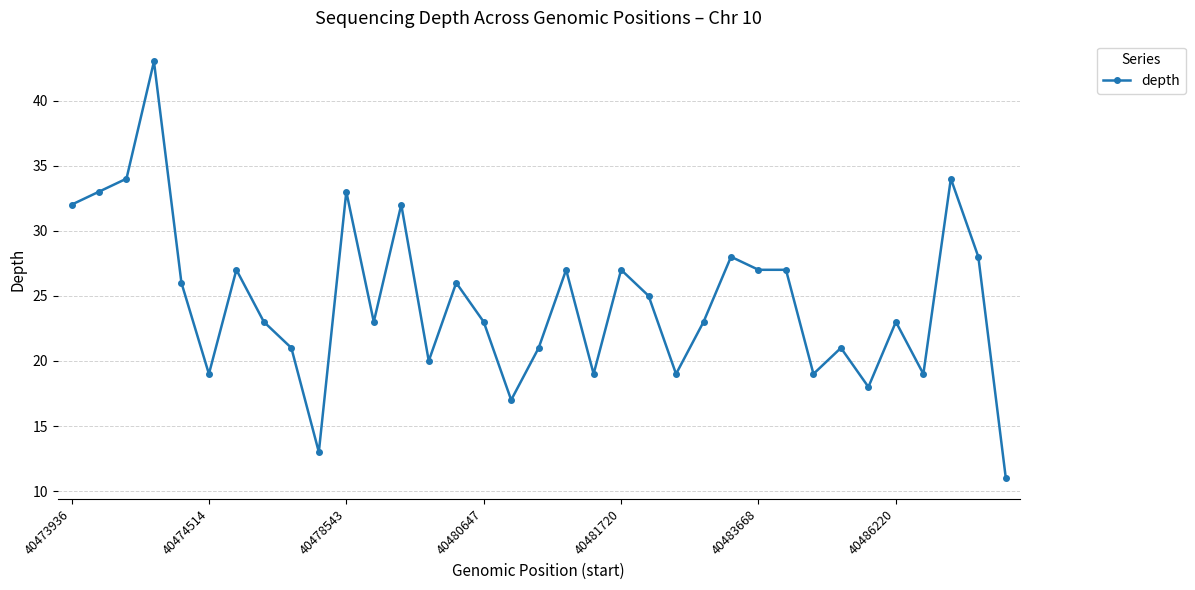

What is the maximum value shown in the chart?

43